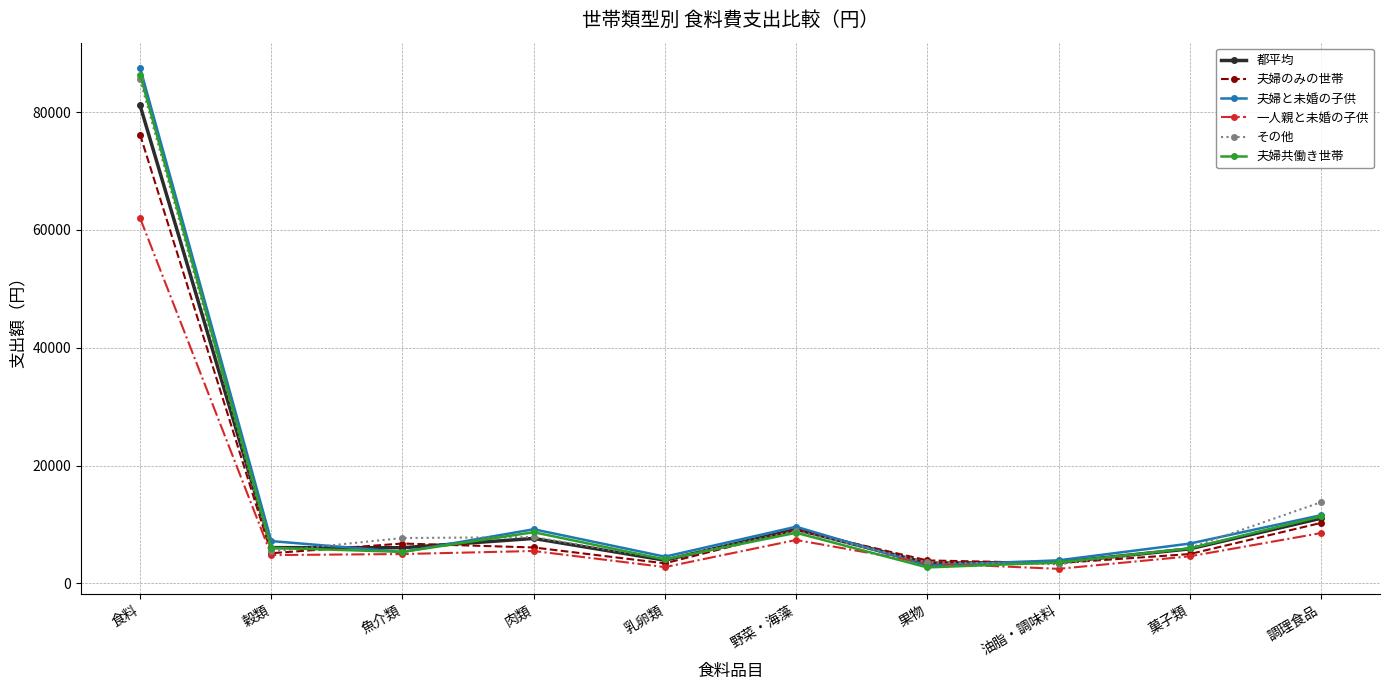

What is the sum of the 夫婦と未婚の子供 values at 乳卵類 and 菓子類?

11297